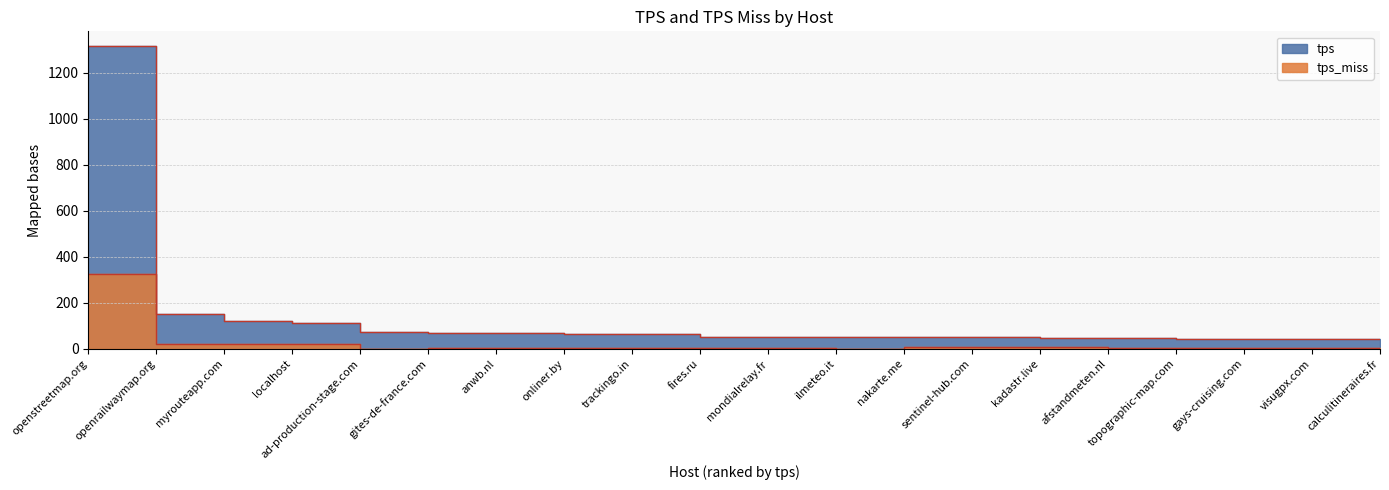

What is the maximum value shown in the chart?

1315.0